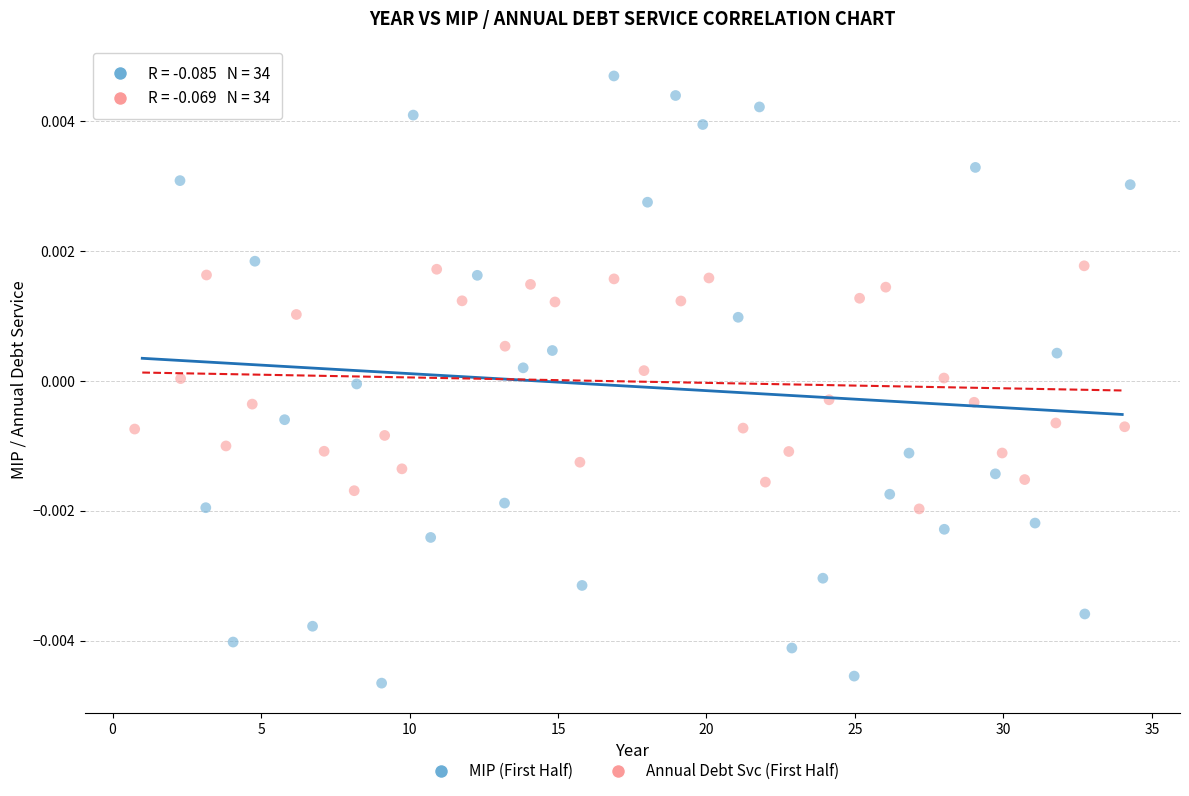

What are all the series names shown in the legend?

MIP (First Half), Annual Debt Svc (First Half)